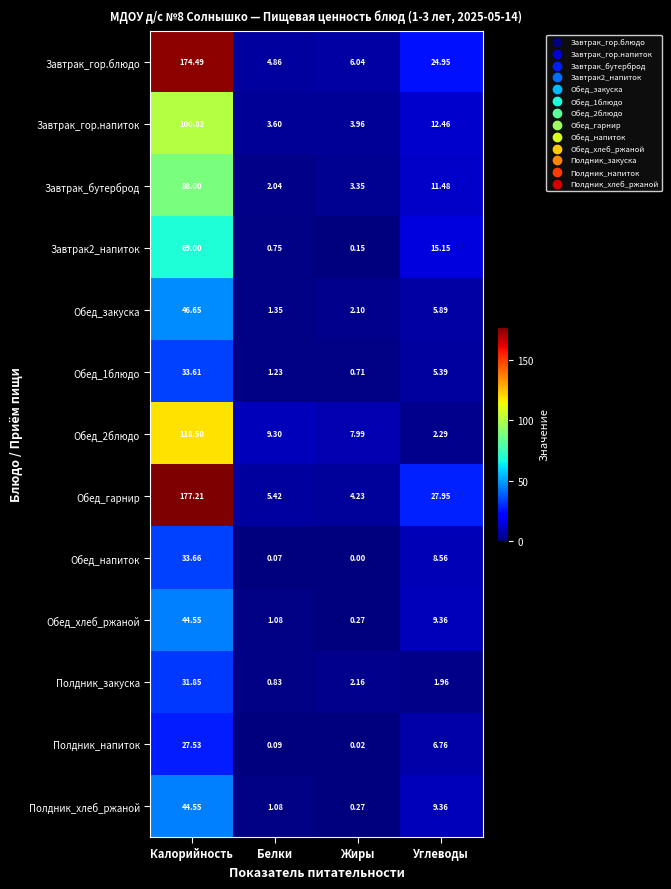

Which category has the highest value in the Обед_1блюдо series?

Калорийность